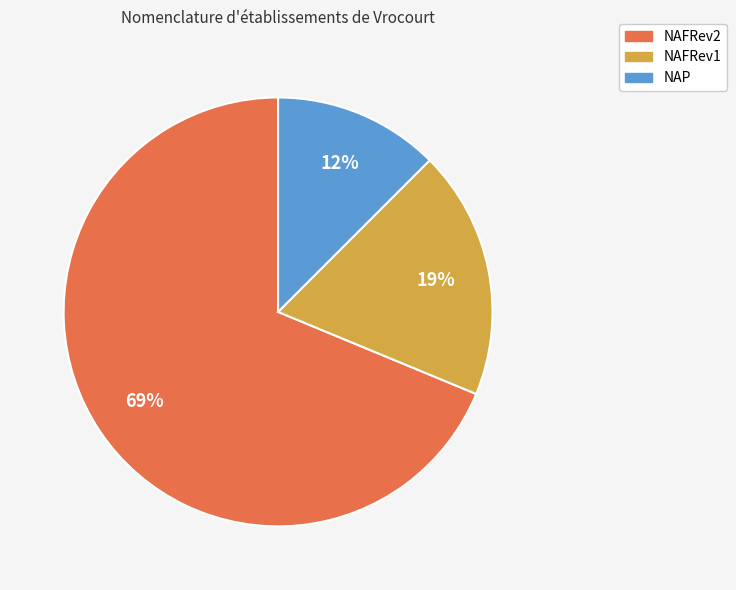

To the nearest percent, what is the difference between the NAFRev2 and NAFRev1 slice percentages?

50%